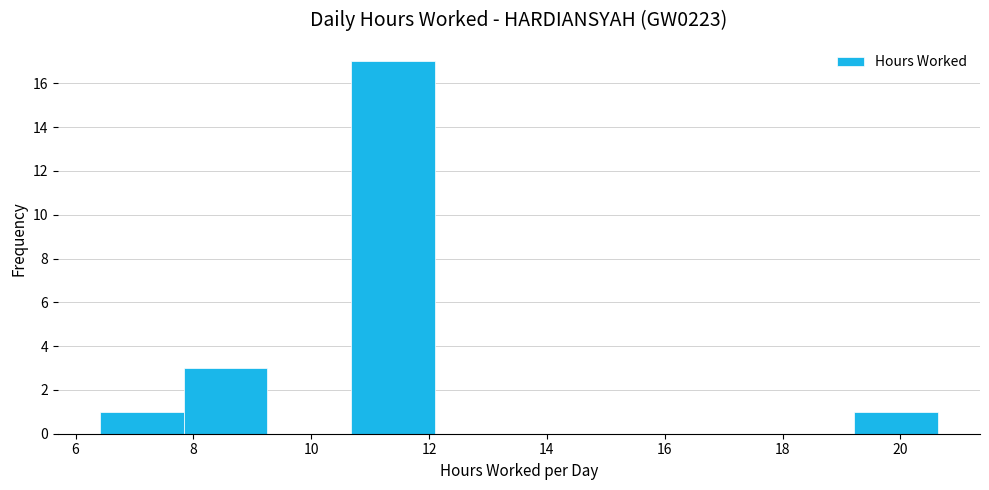

Reading left to right, transcribe this chart: for each bar, give the range it covers on the x-axis and its height. Neither the bar edges nor the heights are printed on the chart, so give them approximately, as read against the axes.

6.4 to 7.8: 1
7.8 to 9.2: 3
9.2 to 10.6: 0
10.6 to 12.2: 17
12.2 to 13.6: 0
13.6 to 15.0: 0
15.0 to 16.4: 0
16.4 to 17.8: 0
17.8 to 19.2: 0
19.2 to 20.6: 1